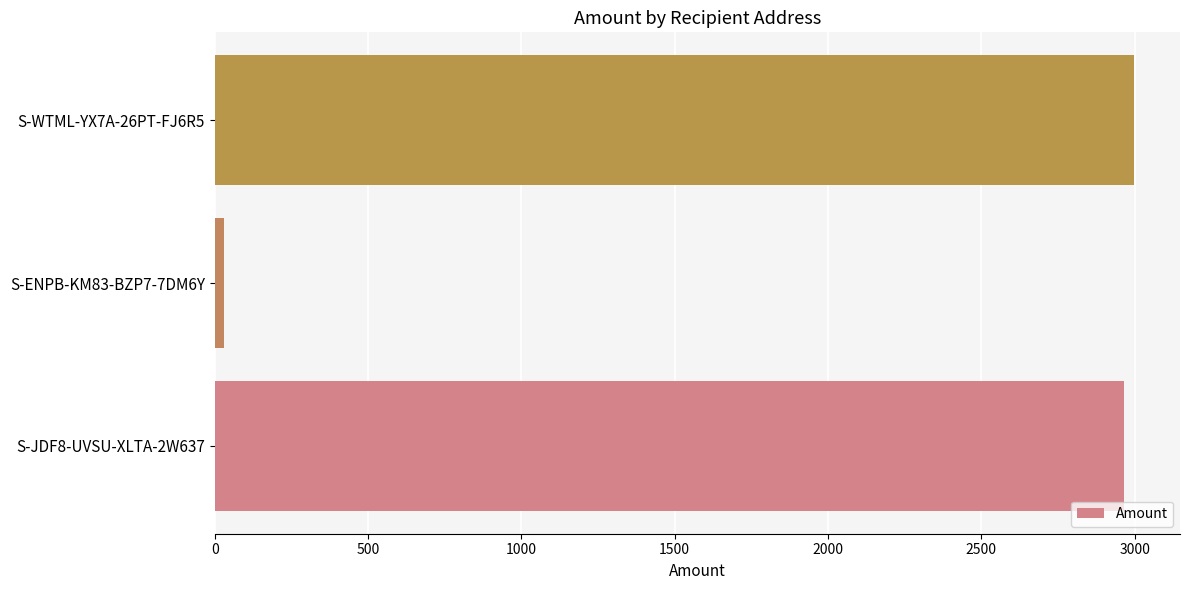

What is the smallest value displayed?

30